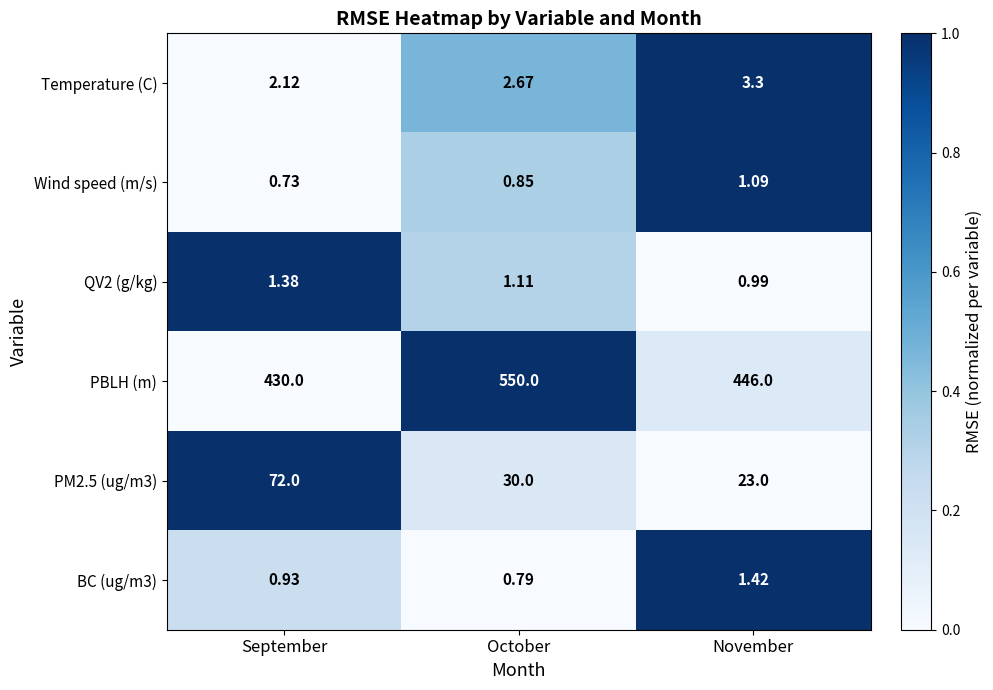

At which label does Temperature (C) reach its minimum?

September